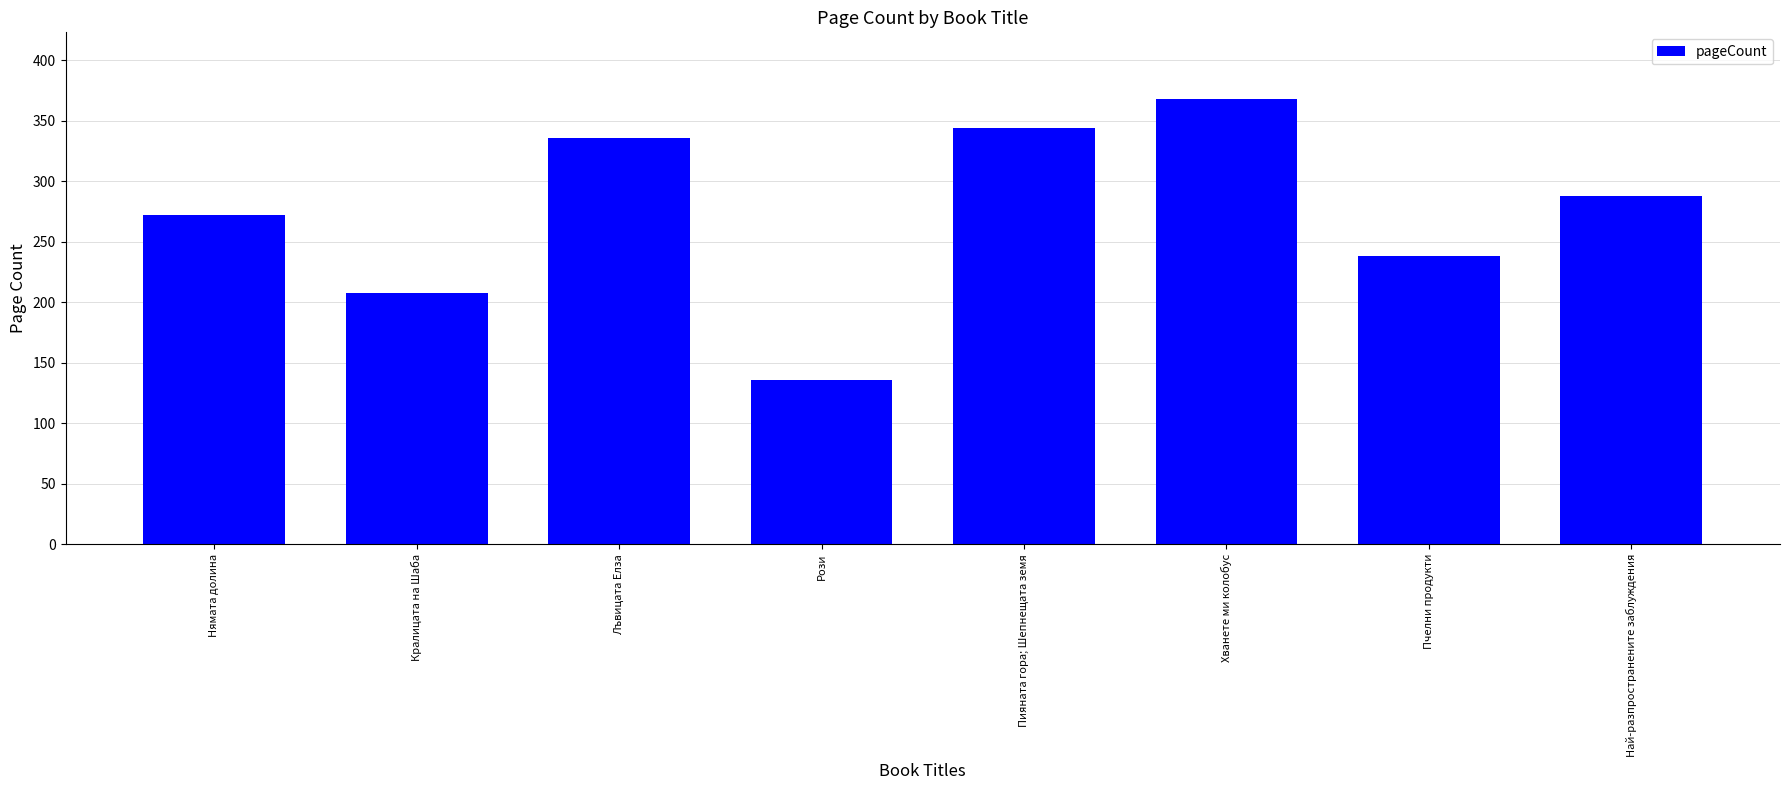

Rank the categories by value from lowest to highest.

Рози, Кралицата на Шаба, Пчелни продукти, Нямата долина, Най-разпространените заблуждения, Лъвицата Елза, Пияната гора; Шепнещата земя, Хванете ми колобус